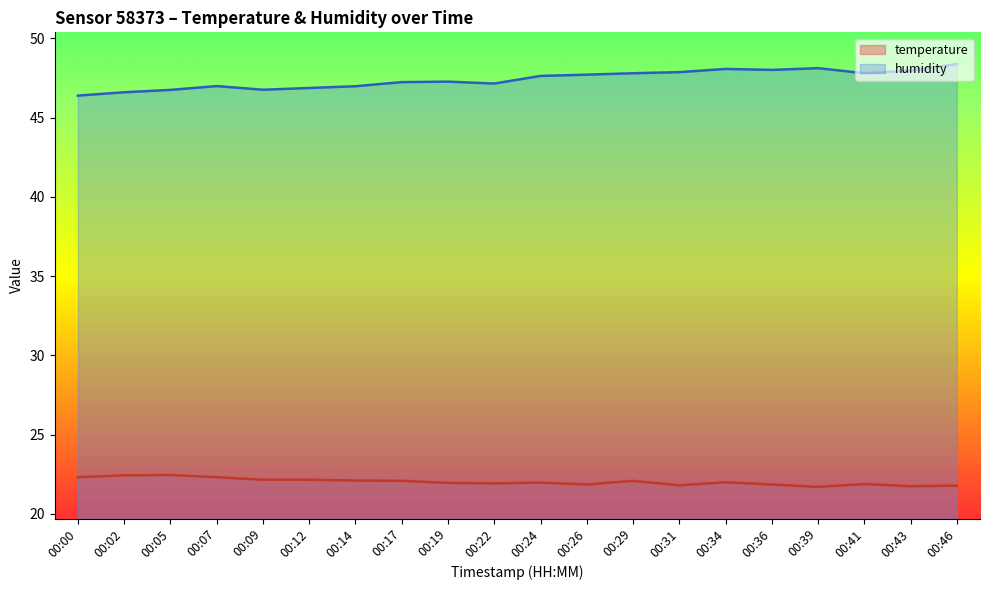

How many lines are shown in the chart?

2